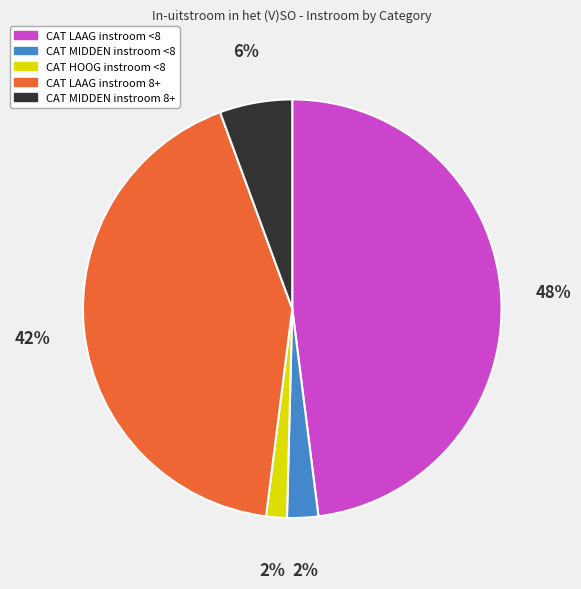

Is there any slice that represents more than half of the pie?

No